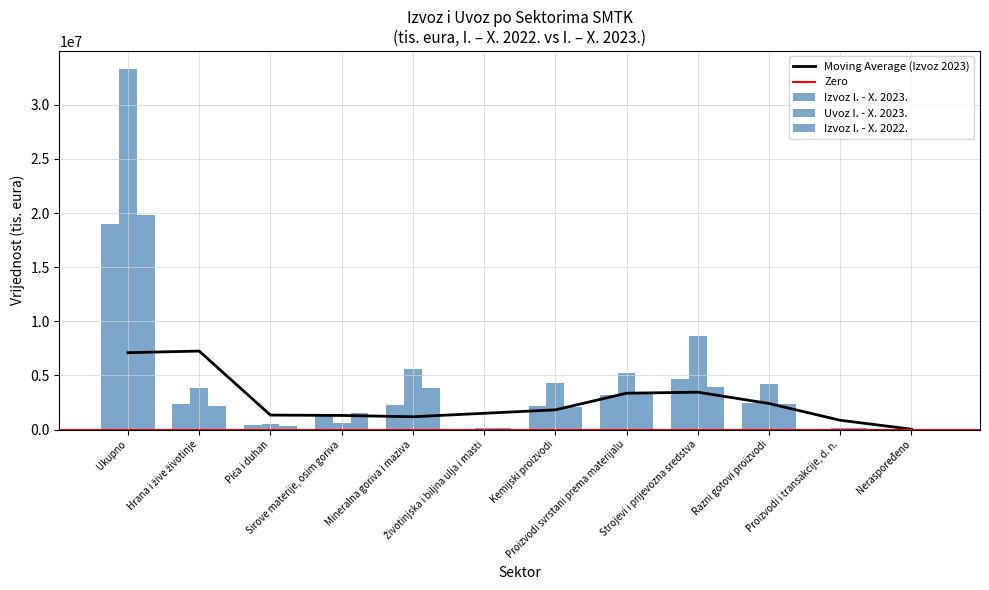

What is the difference between the Uvoz I. - X. 2023. values at Proizvodi svrstani prema materijalu and Životinjska i biljna ulja i masti?

5118627